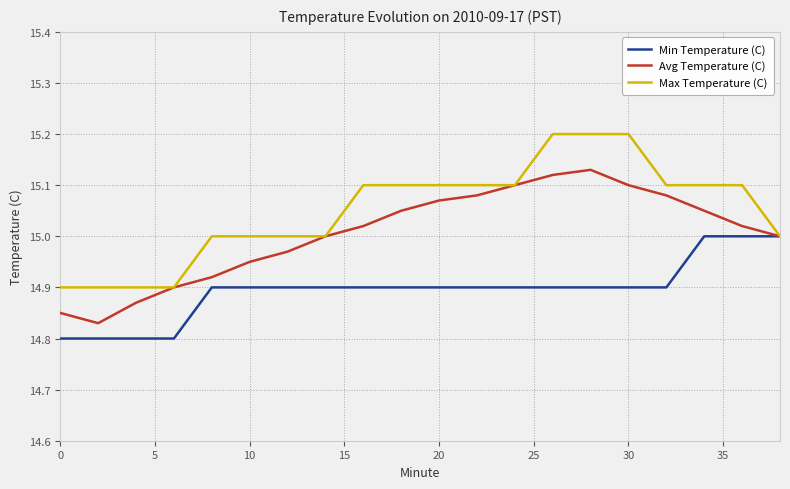

Which series has the largest total across all categories?

Max Temperature (C)